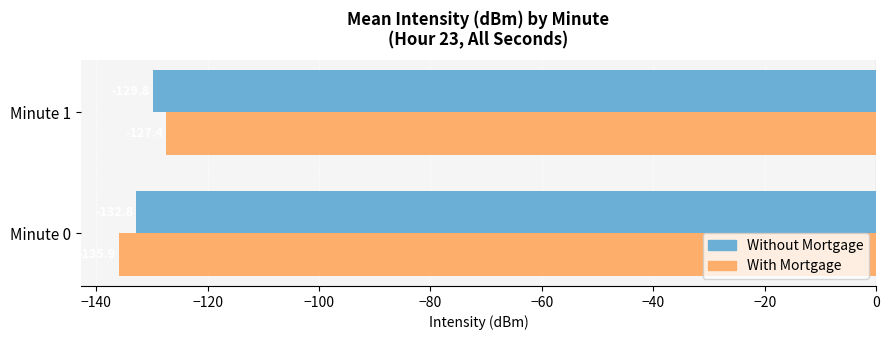

How many bars are there in total?

4